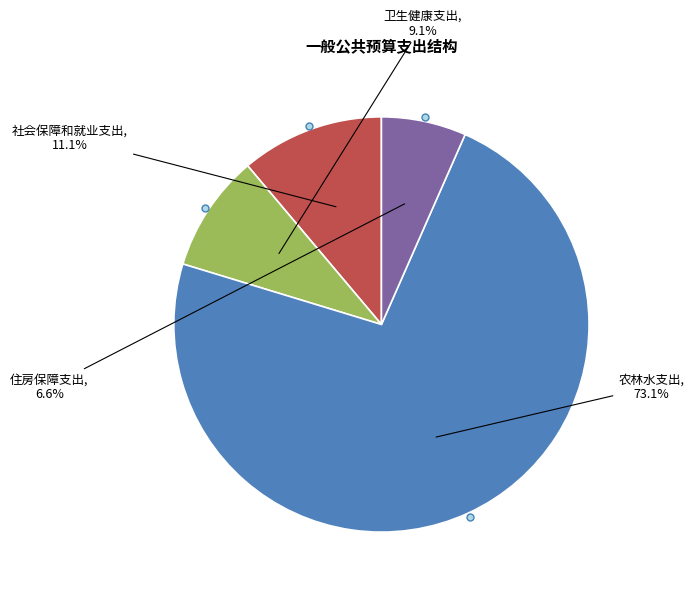

Count the number of slices in the pie.

4